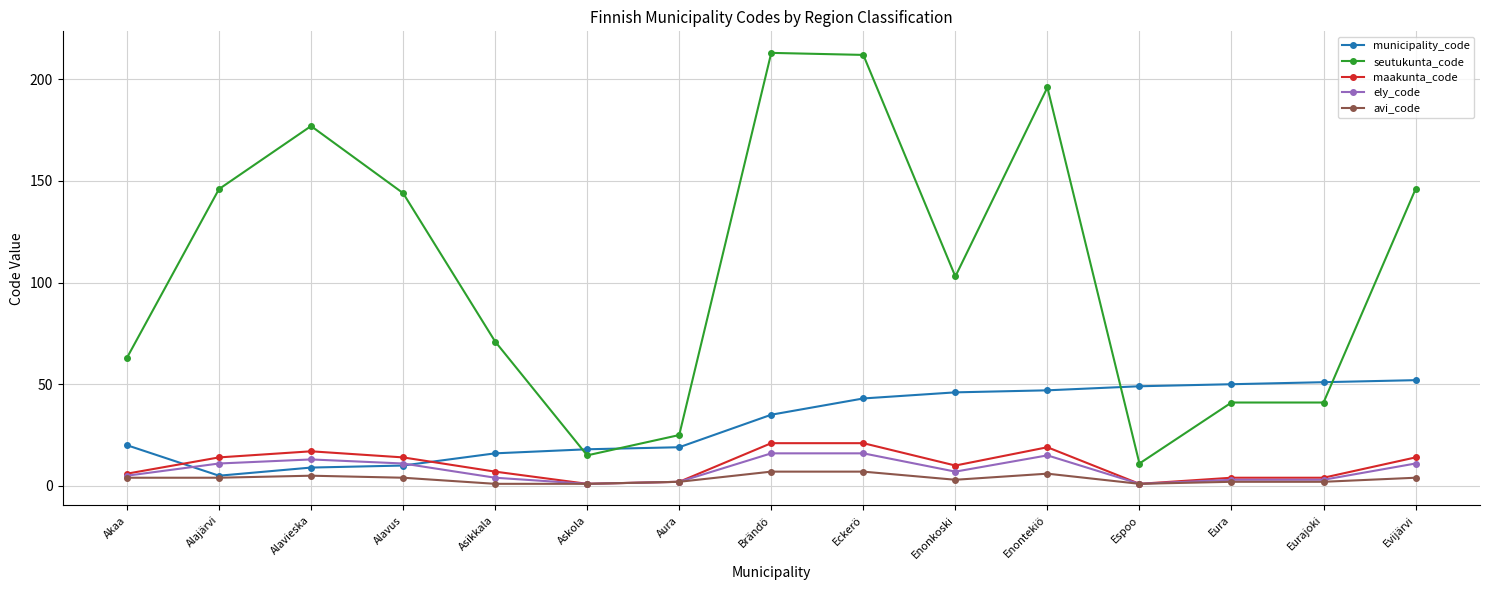

Reading left to right, list all the values displayed in this chart.

municipality_code: 20	5	9	10	16	18	19	35	43	46	47	49	50	51	52
seutukunta_code: 63	146	177	144	71	15	25	213	212	103	196	11	41	41	146
maakunta_code: 6	14	17	14	7	1	2	21	21	10	19	1	4	4	14
ely_code: 5	11	13	11	4	1	2	16	16	7	15	1	3	3	11
avi_code: 4	4	5	4	1	1	2	7	7	3	6	1	2	2	4